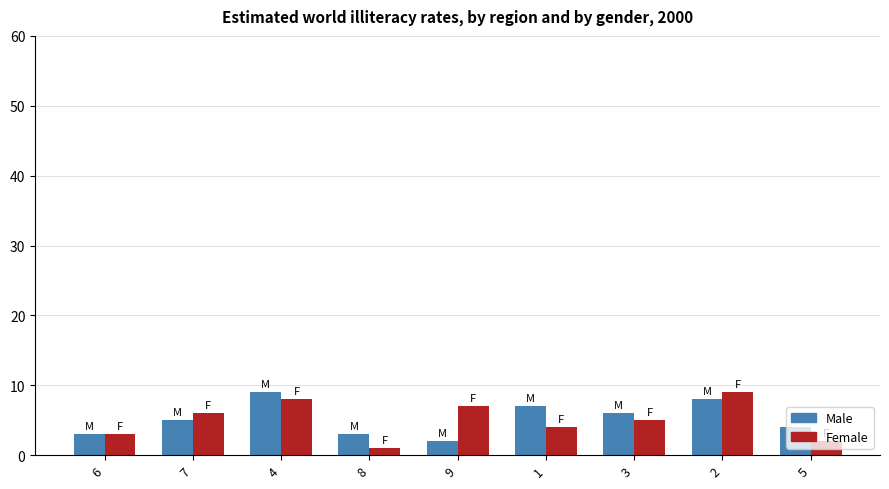

Which series has the largest range (max minus min)?

Female